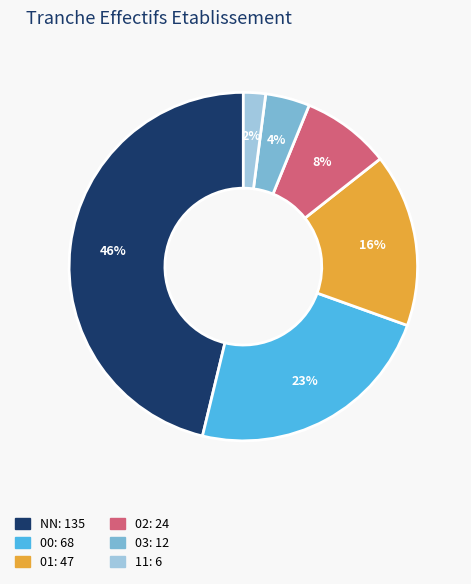

Is there any slice that represents more than half of the pie?

No